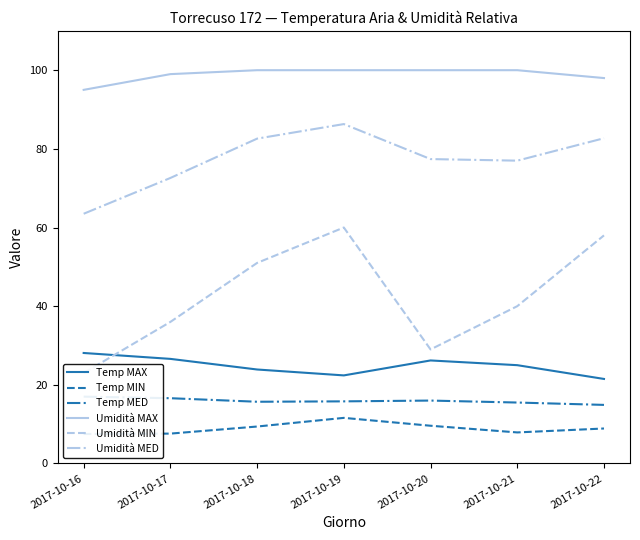

Is the value of Temp MAX at 2017-10-22 greater than the value of Temp MED at 2017-10-18?

Yes